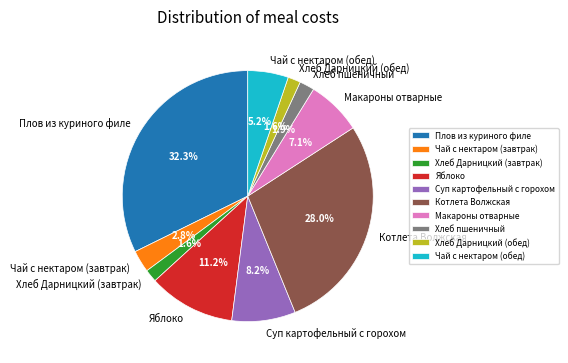

What is the largest slice in the pie chart?

Плов из куриного филе